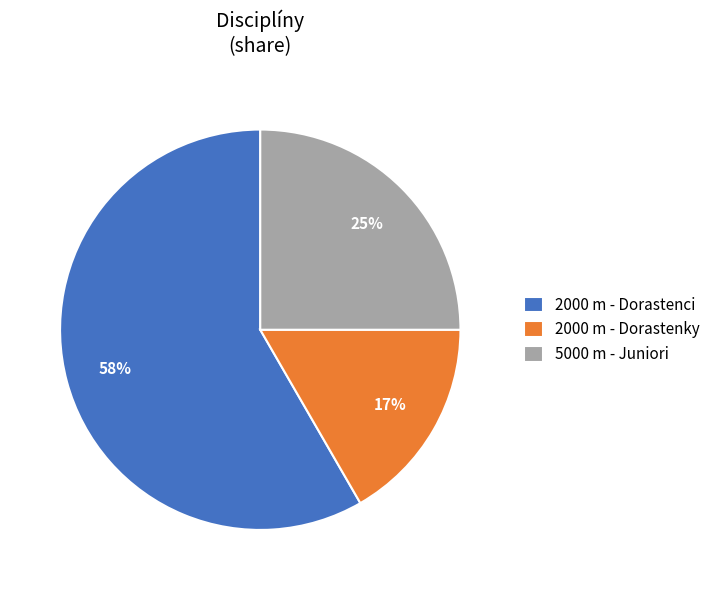

Which category has the smallest portion of the pie?

2000 m - Dorastenky